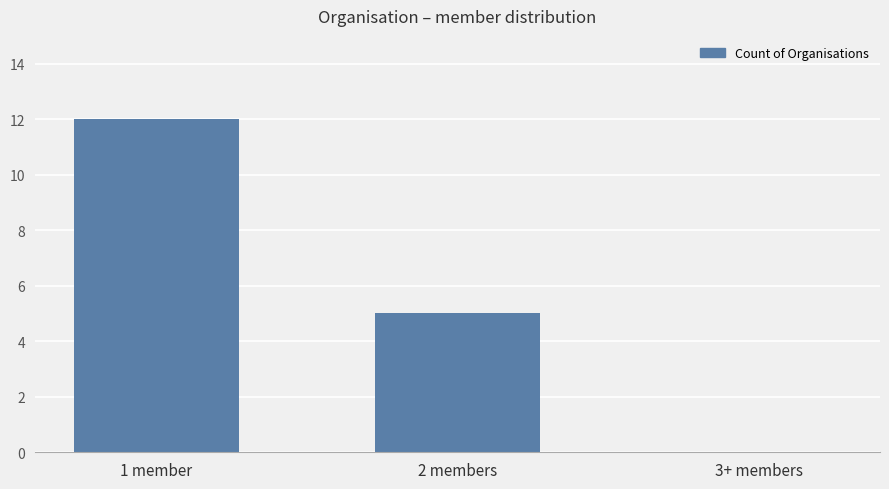

At which category does the chart reach its peak across all series?

1 member